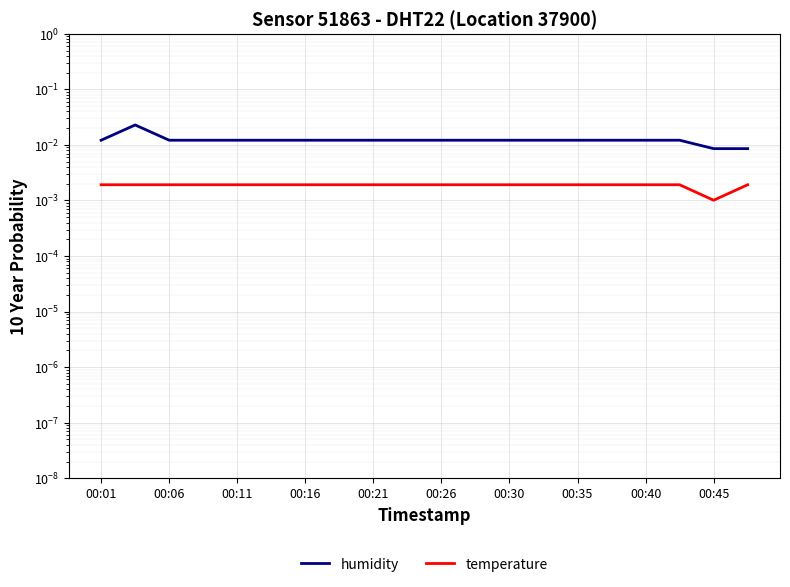

Which series has the largest total across all categories?

humidity